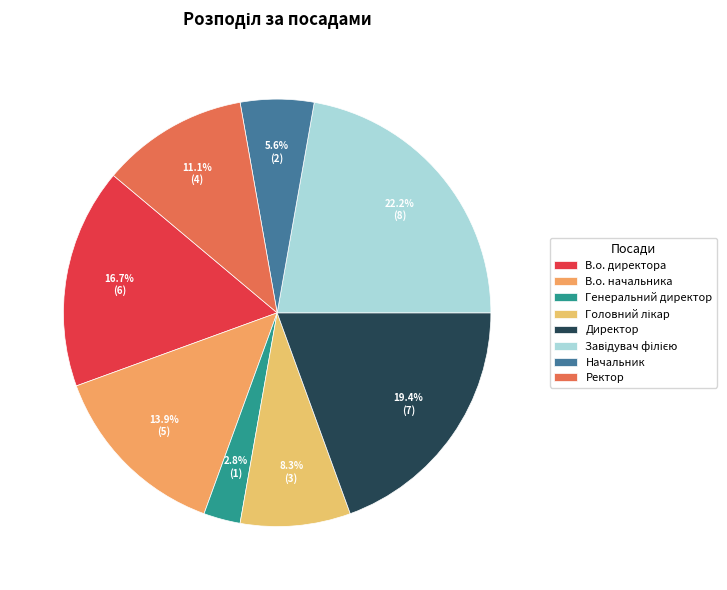

How many slices are in this pie chart?

8